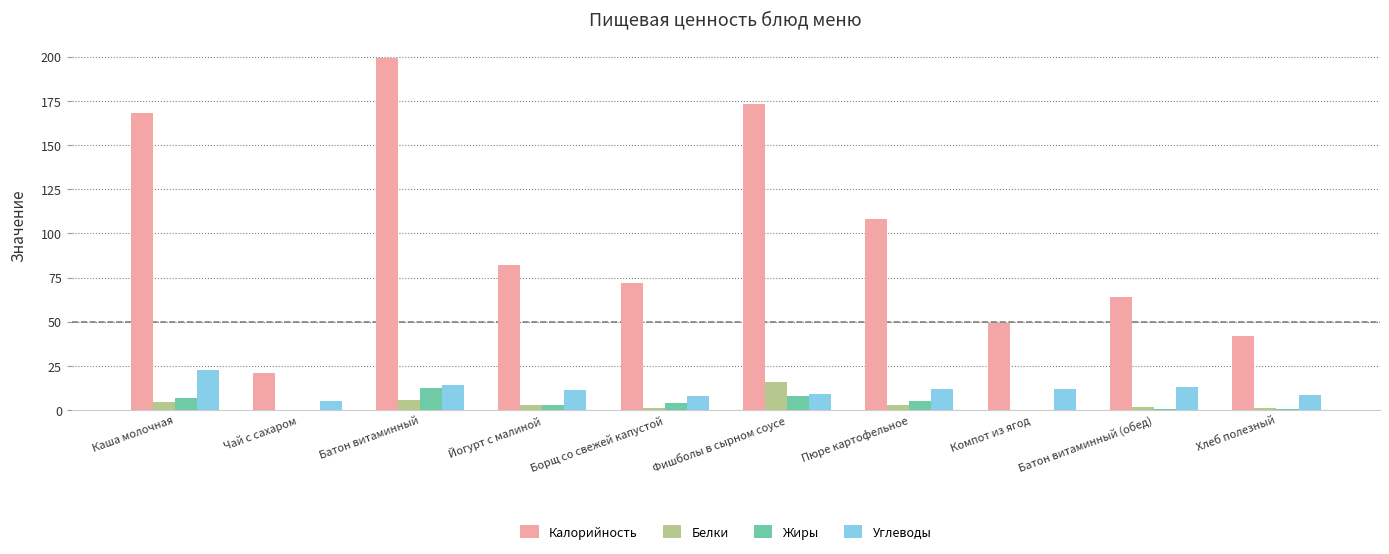

At which category is the sum across all series the highest?

Батон витаминный